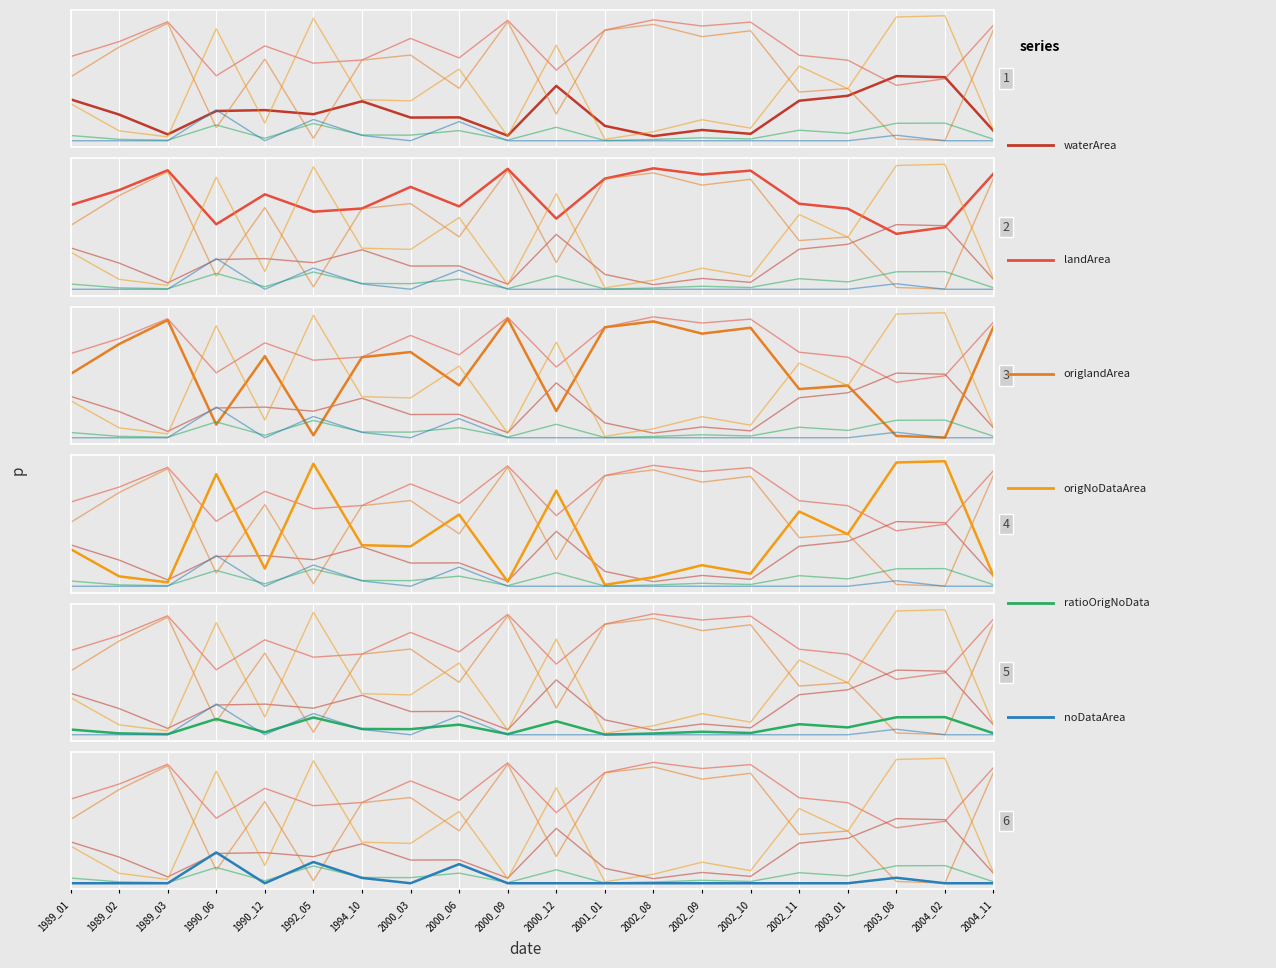

How many intersections are there between origNoDataArea and origlandArea?

12